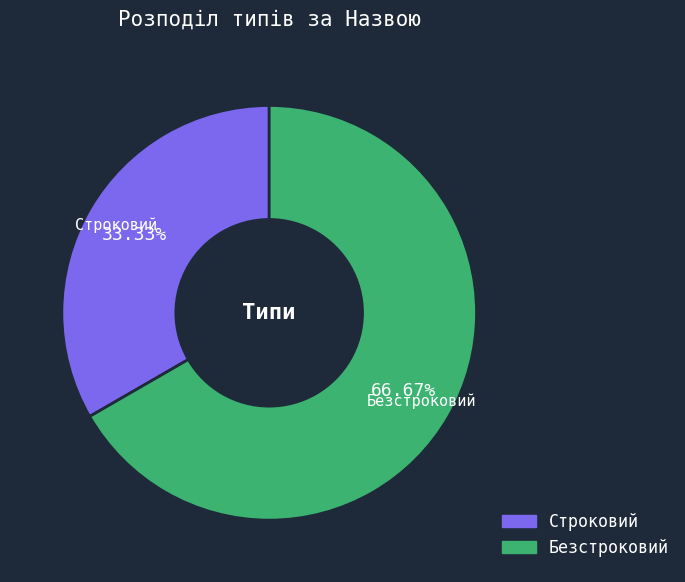

The Безстроковий slice represents 54% of the pie. True or false?

False